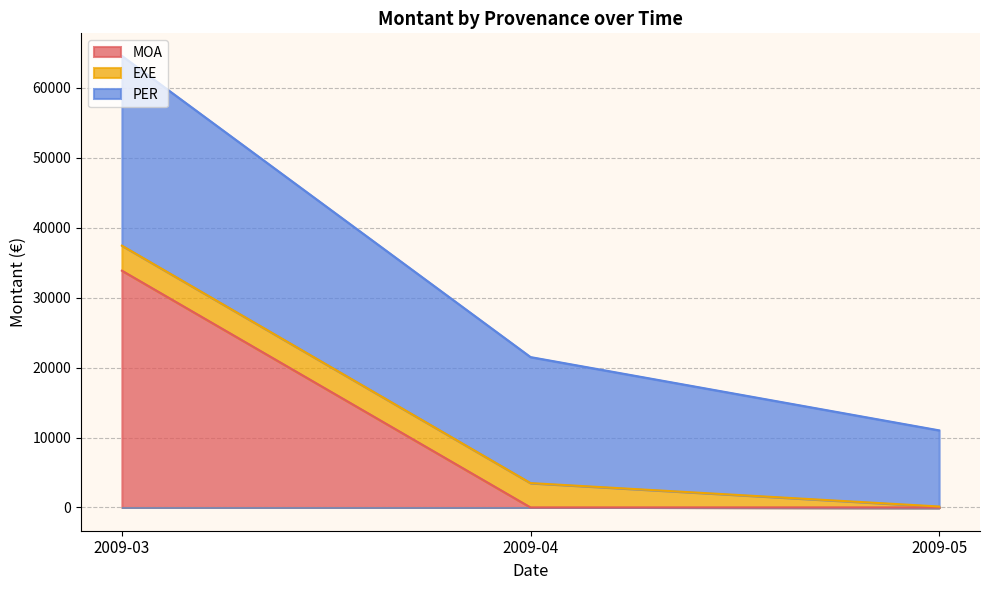

What is the maximum value for MOA?

33863.5